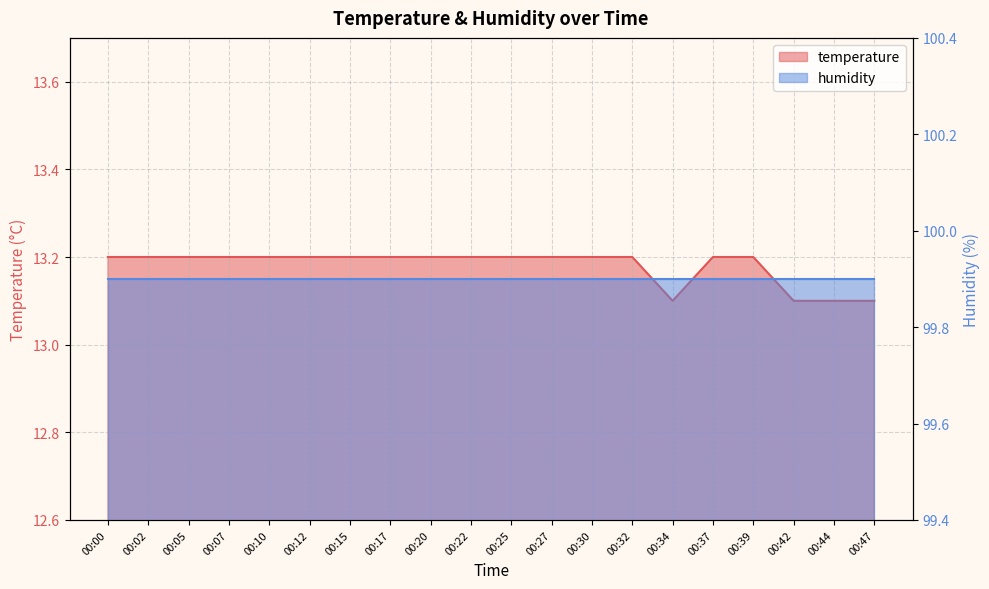

How many values are between 13 and 14?

20